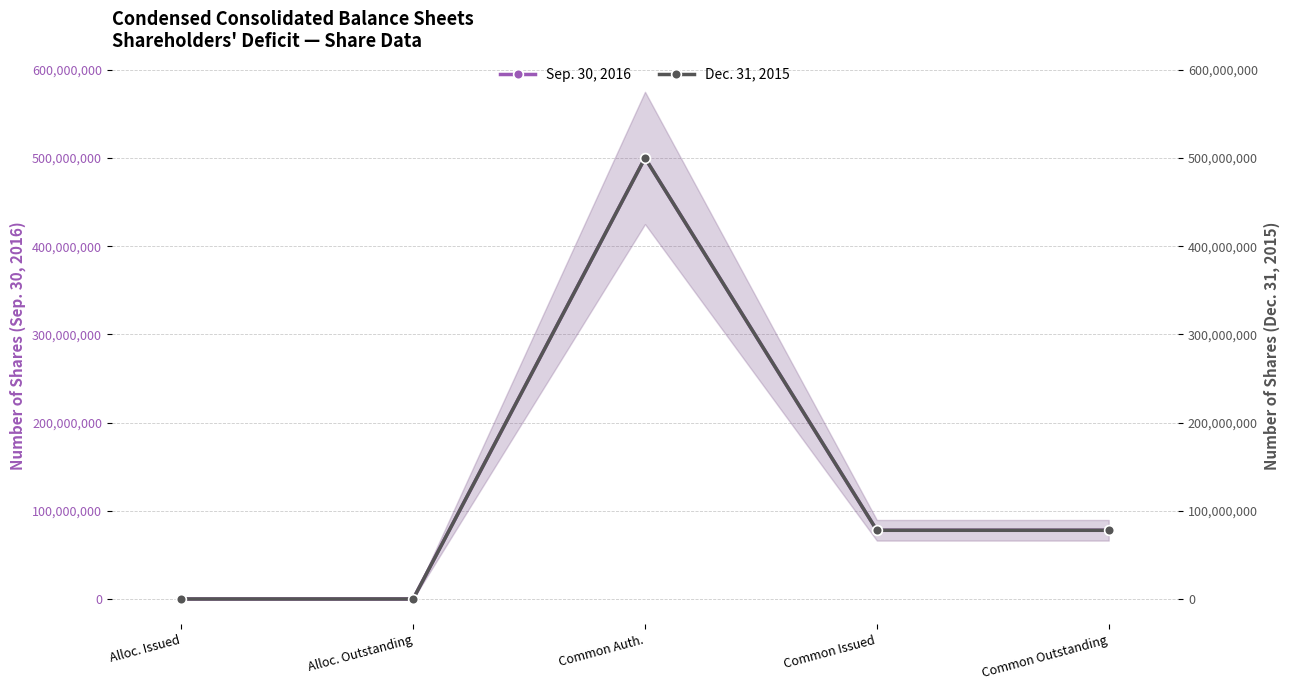

What value does the Dec. 31, 2015 series have at Common Outstanding, to the nearest 50?

77887500